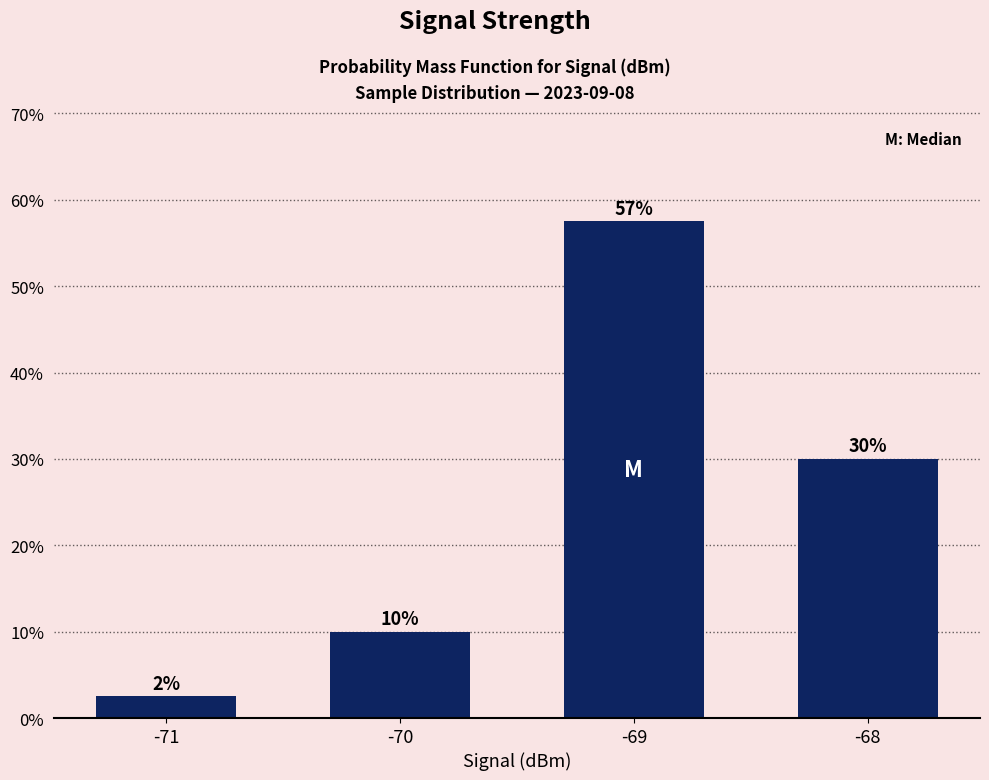

How many data points are less than 30?

2